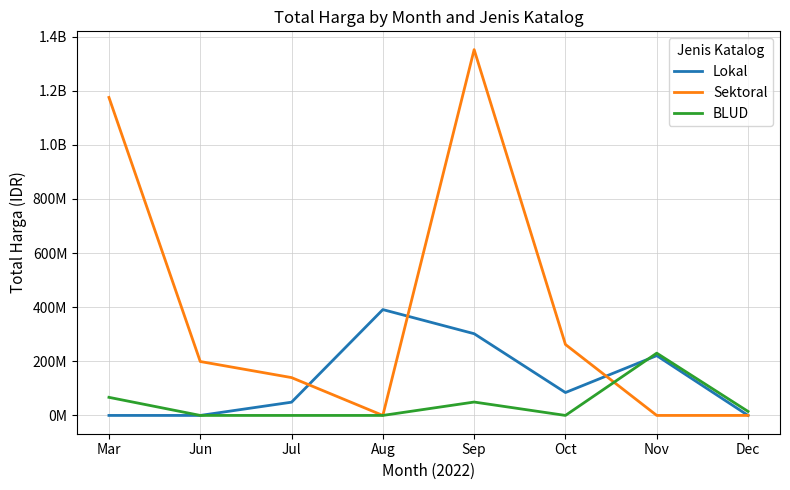

Count the number of categories in the chart.

8